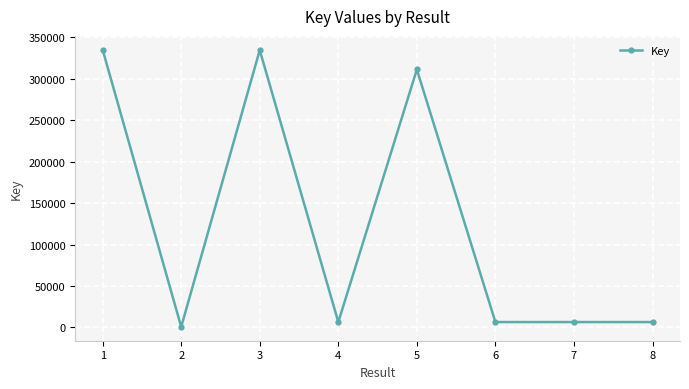

Which label corresponds to the smallest value in the chart?

2